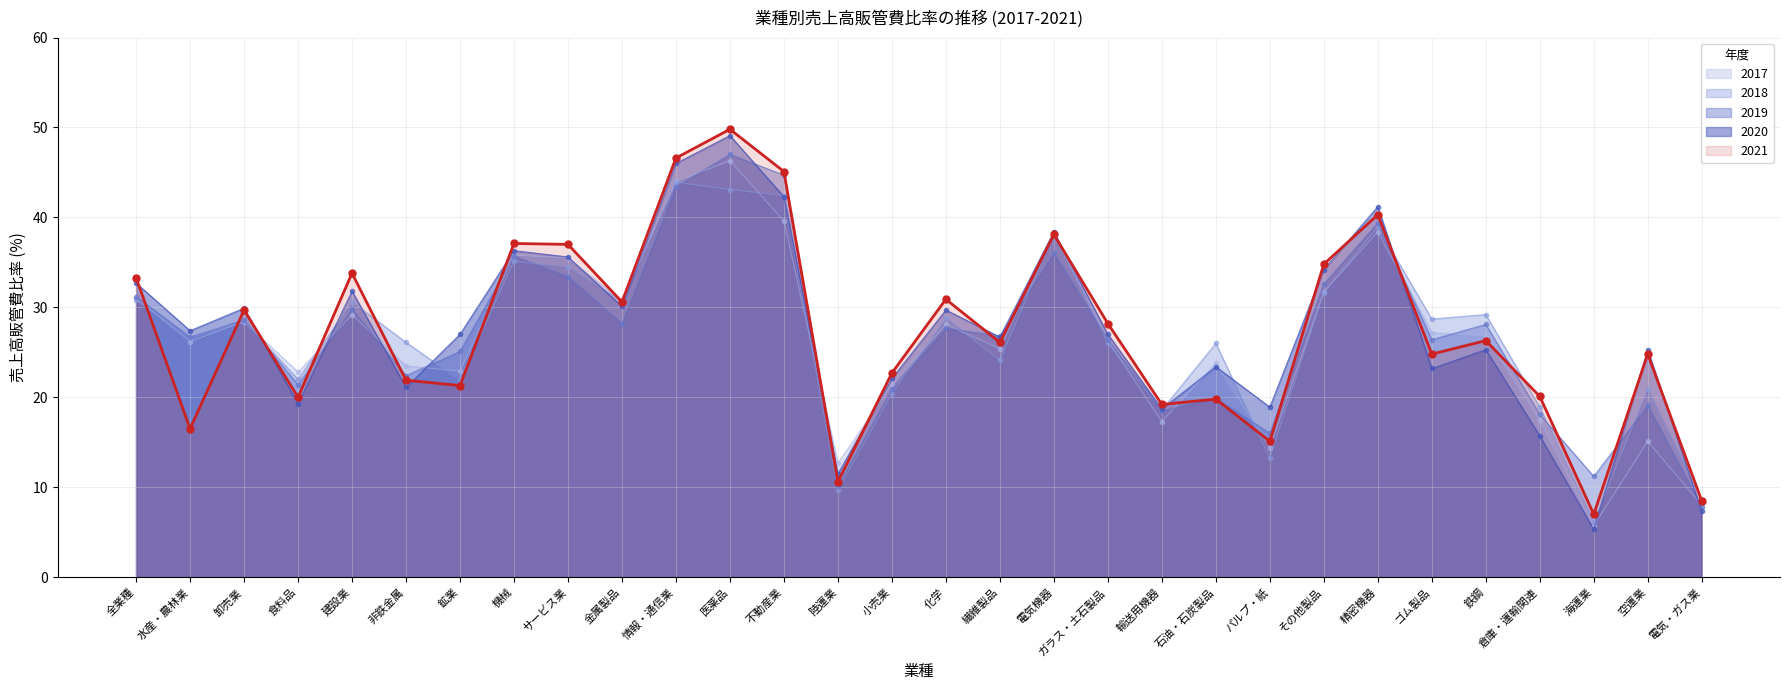

What is the difference between the 2019 values at 精密機器 and 水産・農林業?

12.7